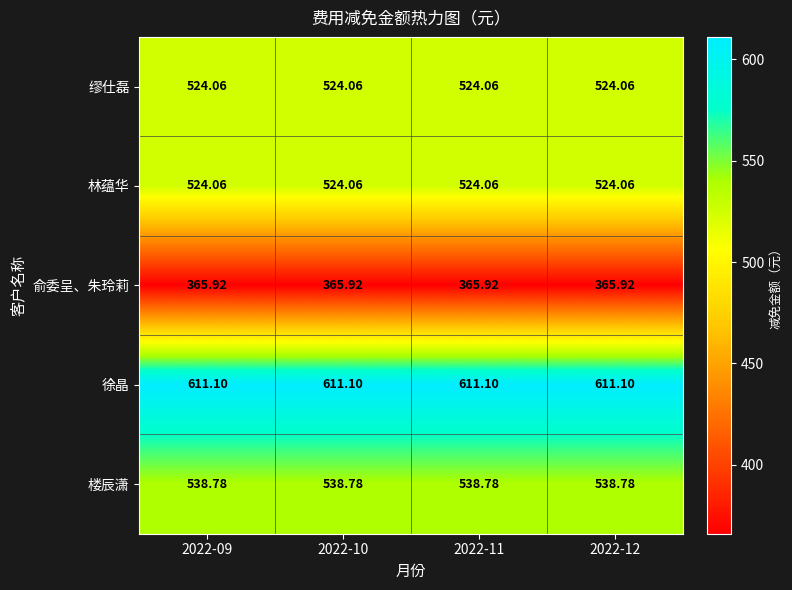

What is the difference between the highest and lowest values at 2022-09?

245.2